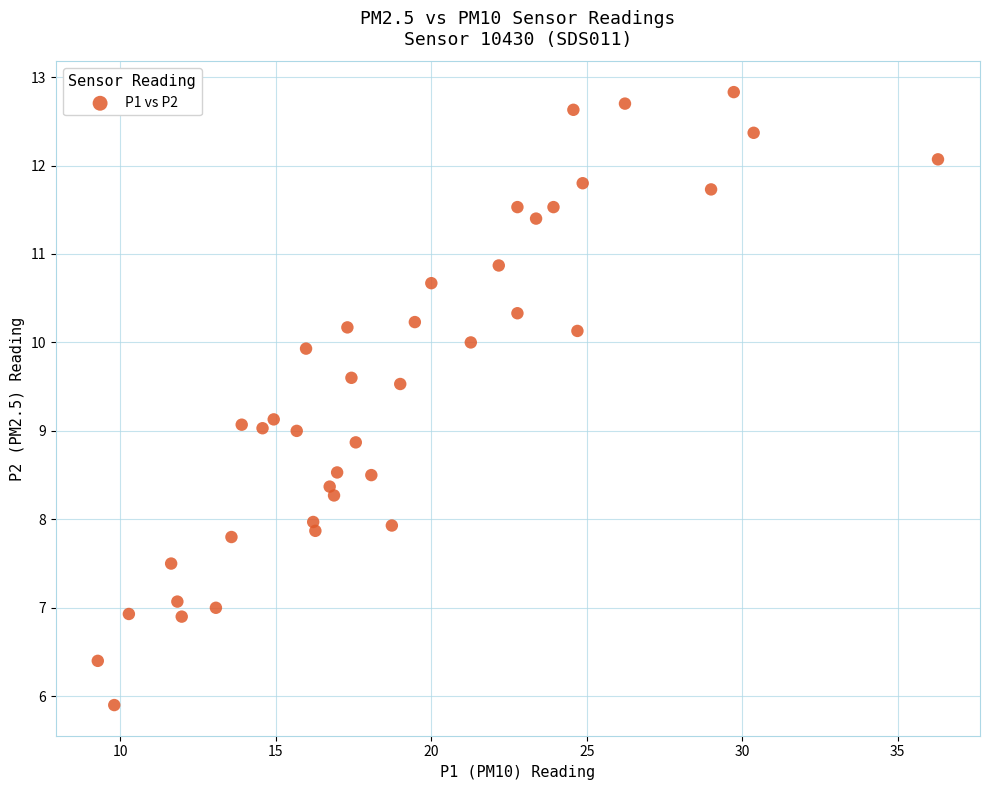

What is the range of X values (max minus min)?

27.0